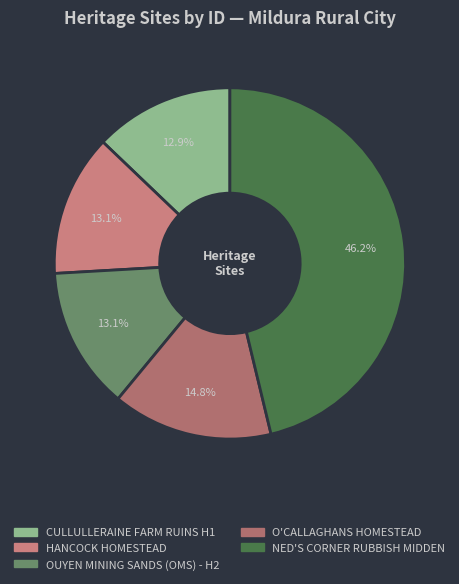

To the nearest percent, what is the difference between the OUYEN MINING SANDS (OMS) - H2 and O'CALLAGHANS HOMESTEAD slice percentages?

2%